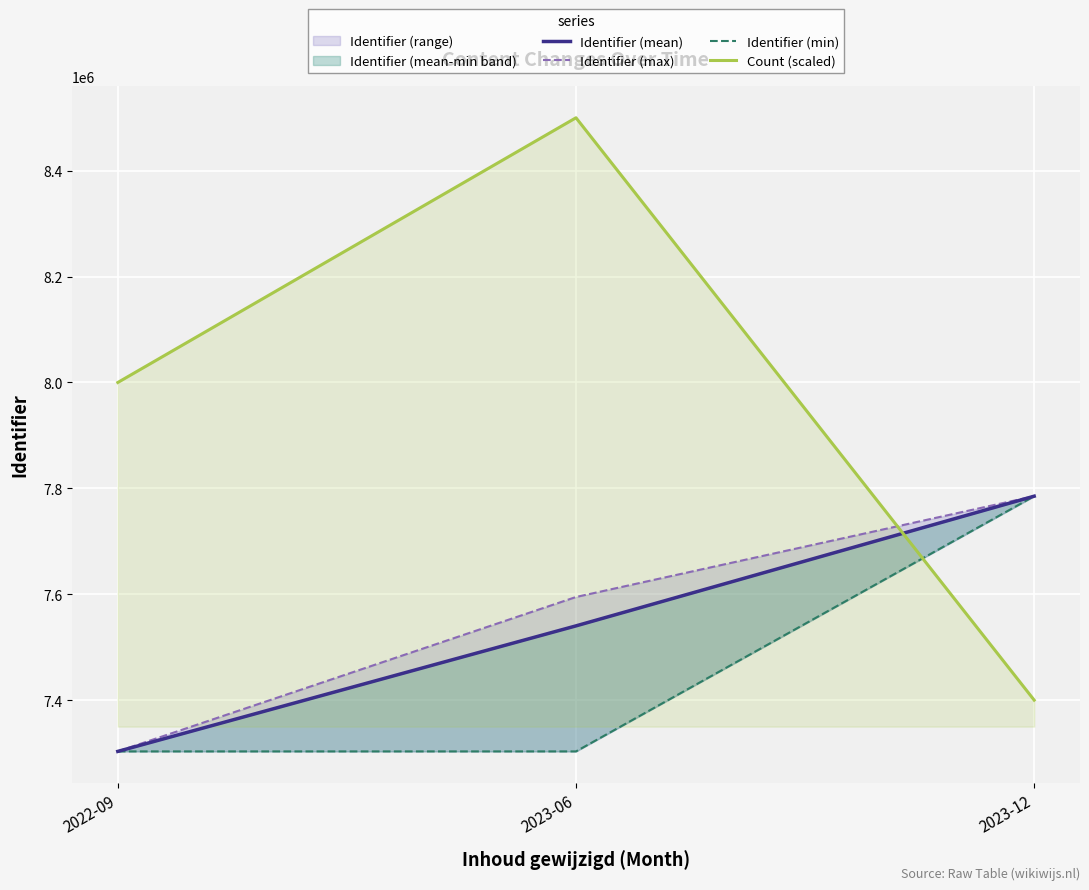

How many data points in Identifier (max) are less than 7594799?

1